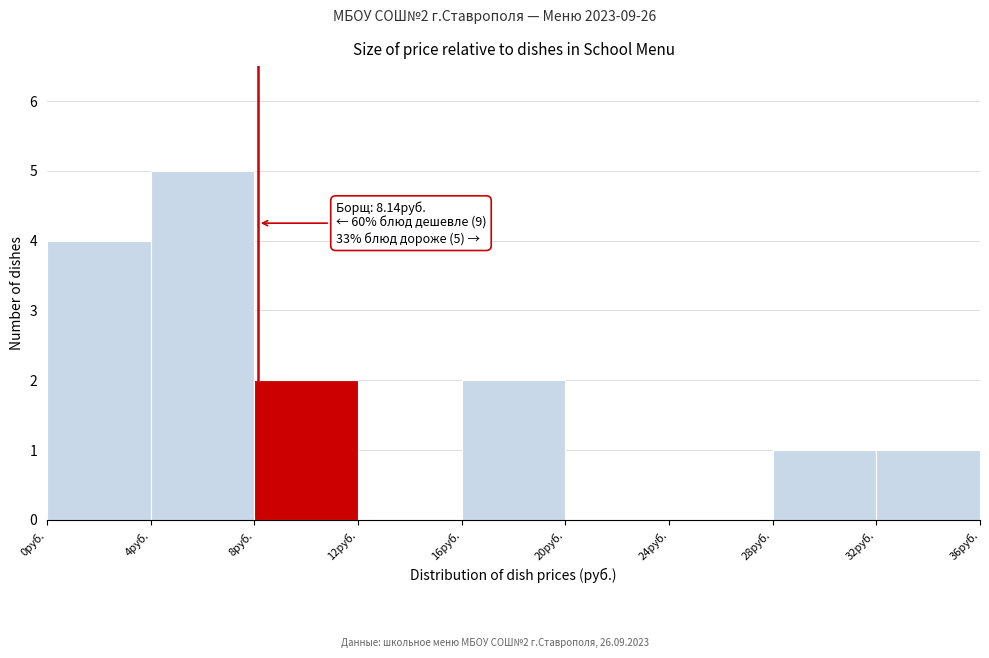

Which range on the x-axis has the tallest bar?

4 to 8